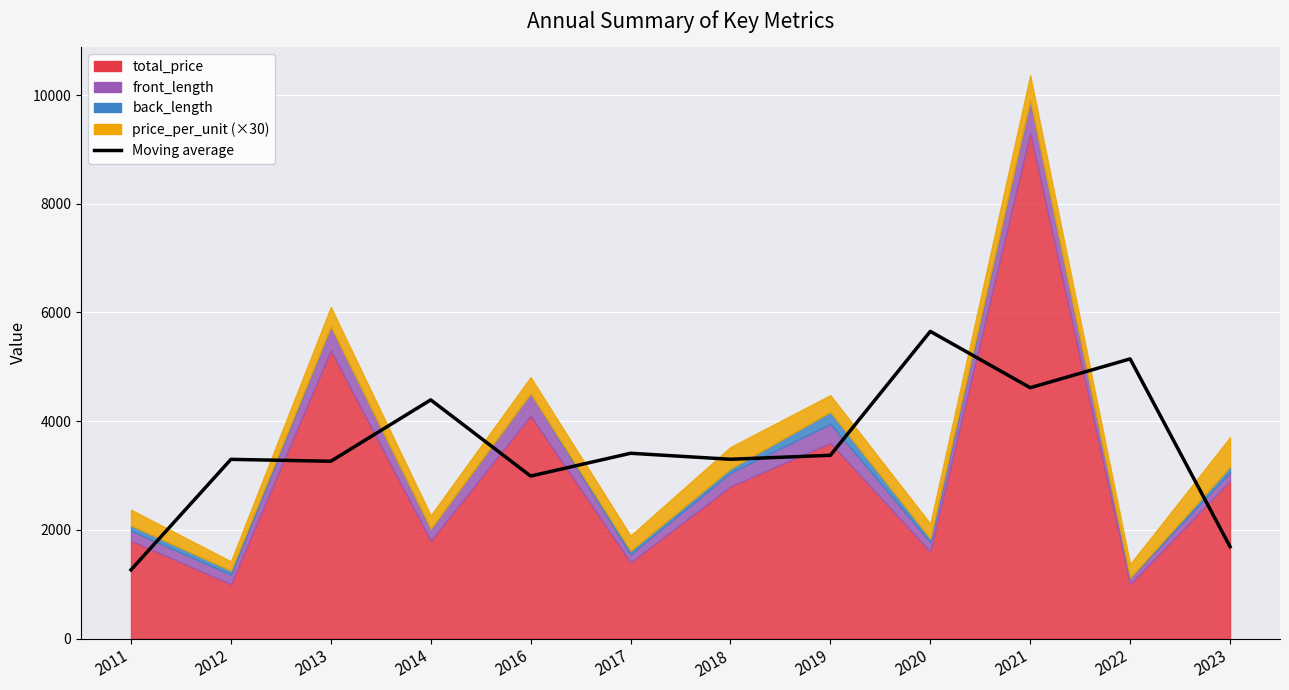

Reading left to right, extract all data points from this chart.

2011=1264.0	2012=3297.3	2013=3262.3	2014=4392.0	2016=2990.0	2017=3409.3	2018=3299.0	2019=3372.0	2020=5652.3	2021=4615.7	2022=5145.7	2023=1690.7